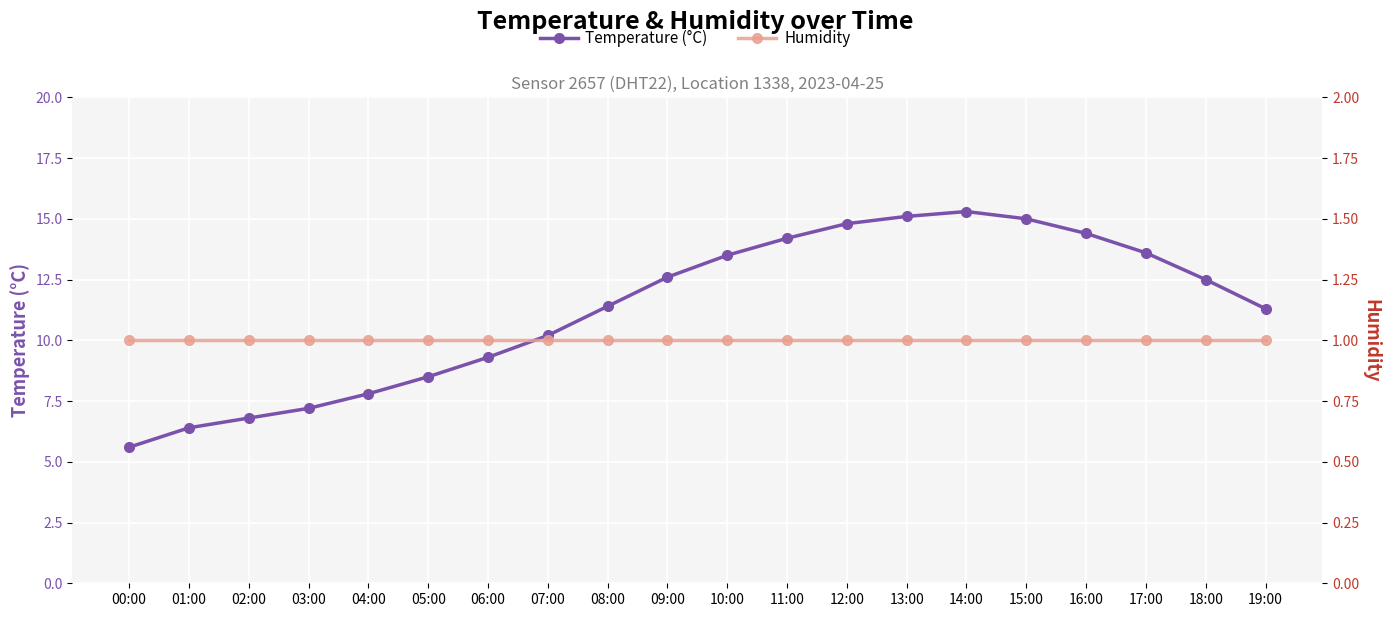

The value of Humidity at 17:00 is 1.7. True or false?

False